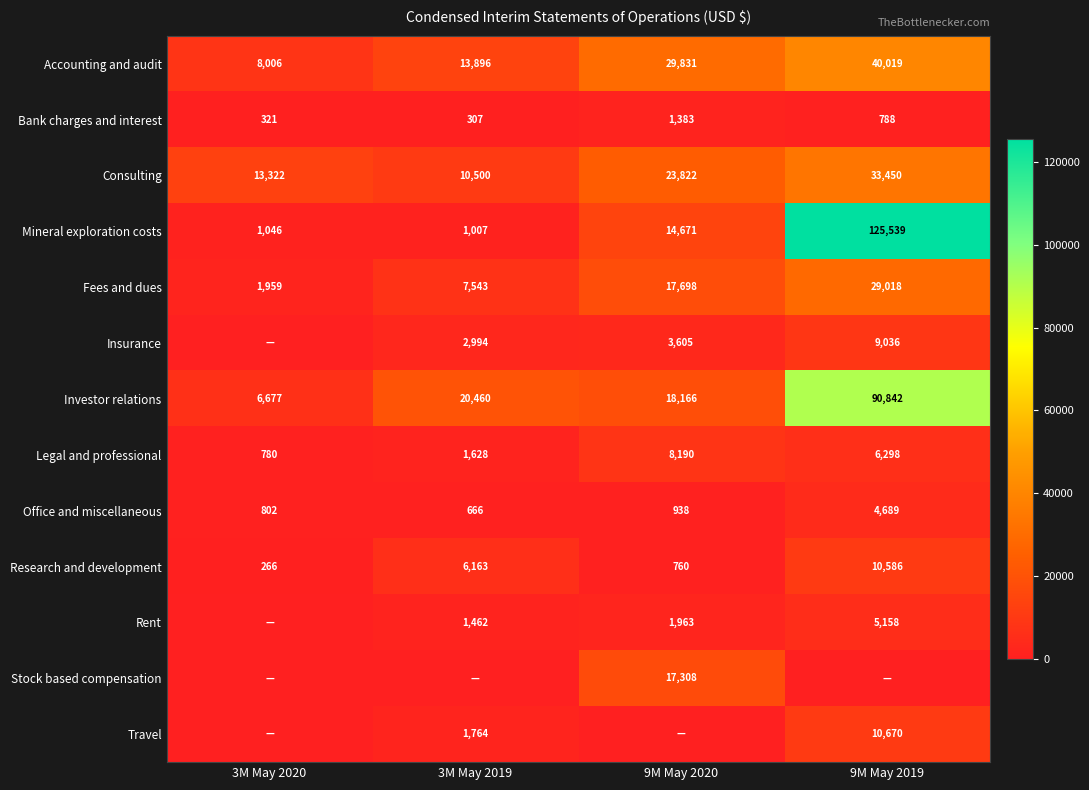

At how many categories does at least one series exceed 103907?

1